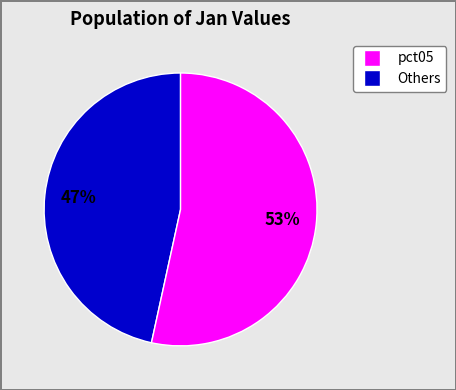

To the nearest percent, what is the average slice percentage?

50%